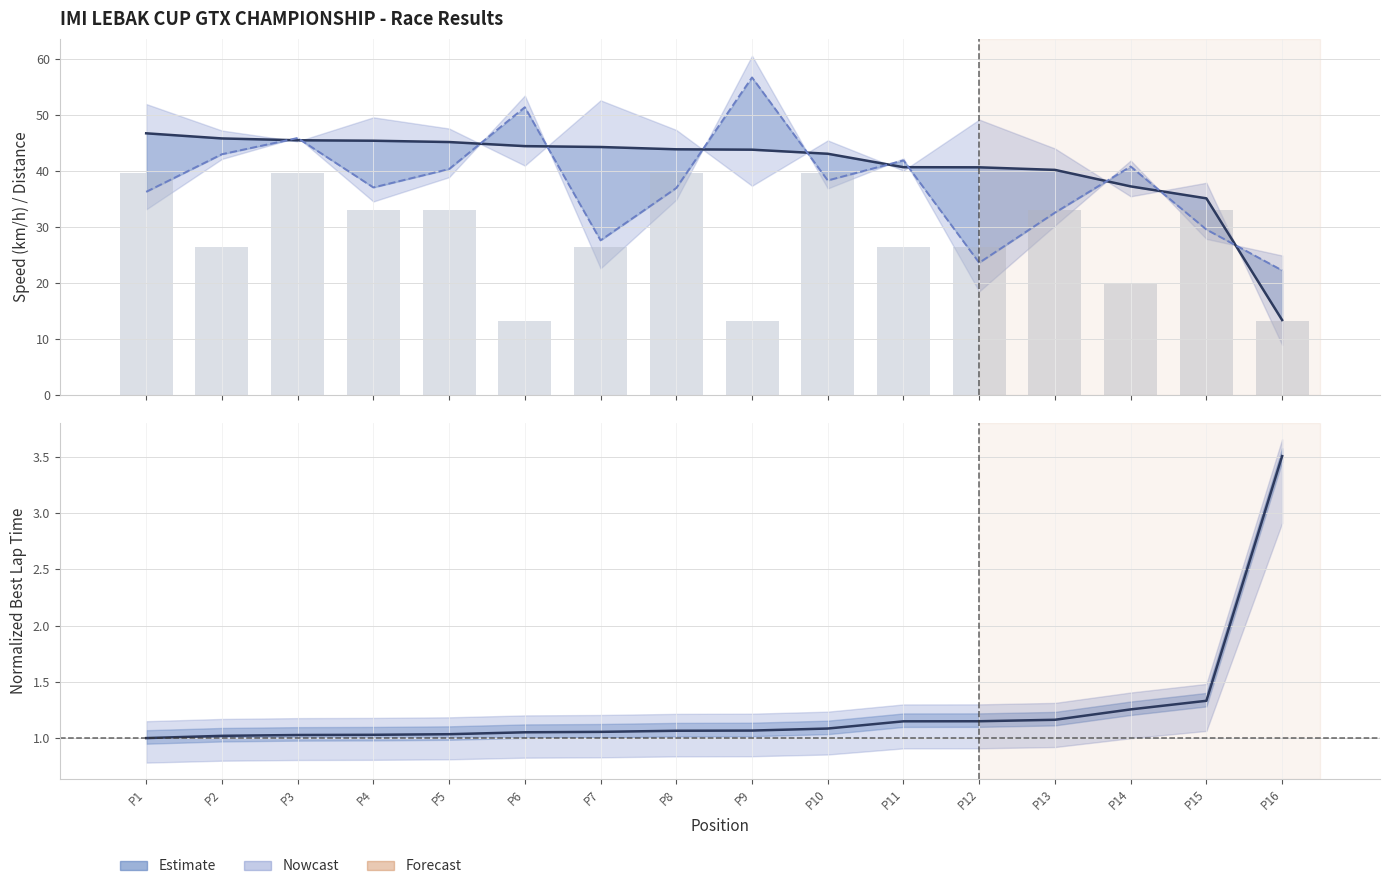

What is the difference between the maximum and minimum values in the Best Speed series?

33.4